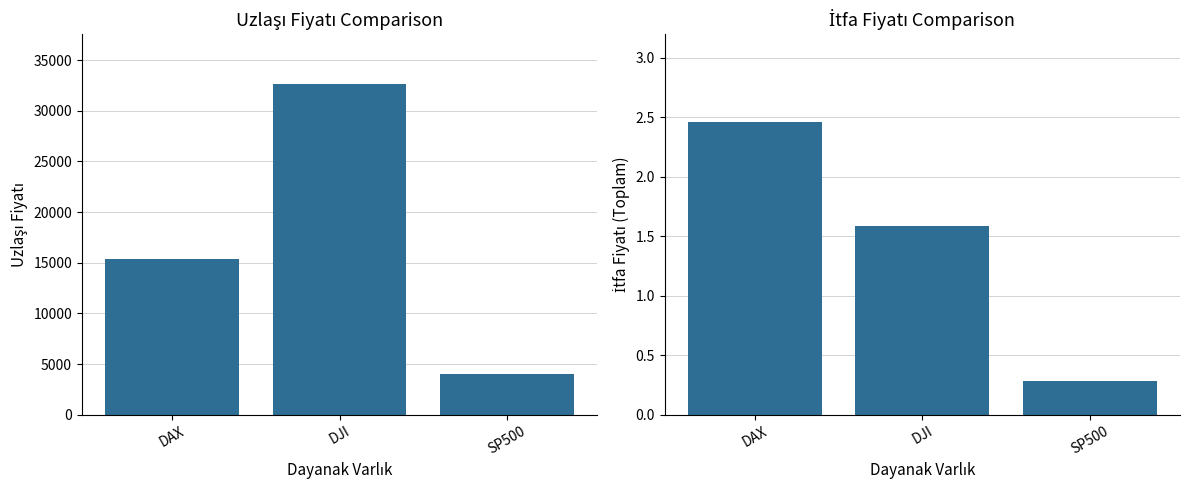

Which series has the largest total across all categories?

Uzlaşı Fiyatı